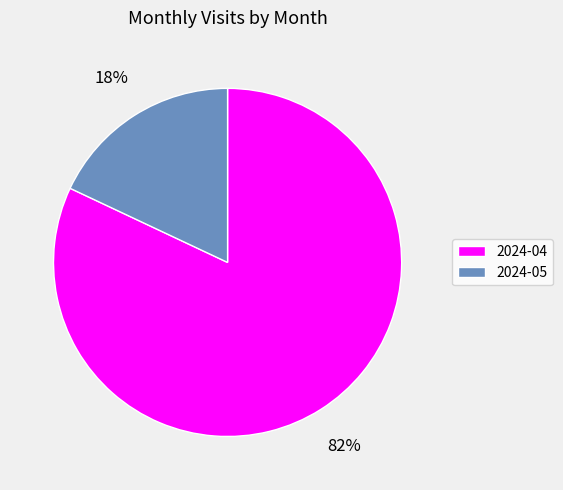

Is the sum of 2024-05 and 2024-04 greater than half?

Yes